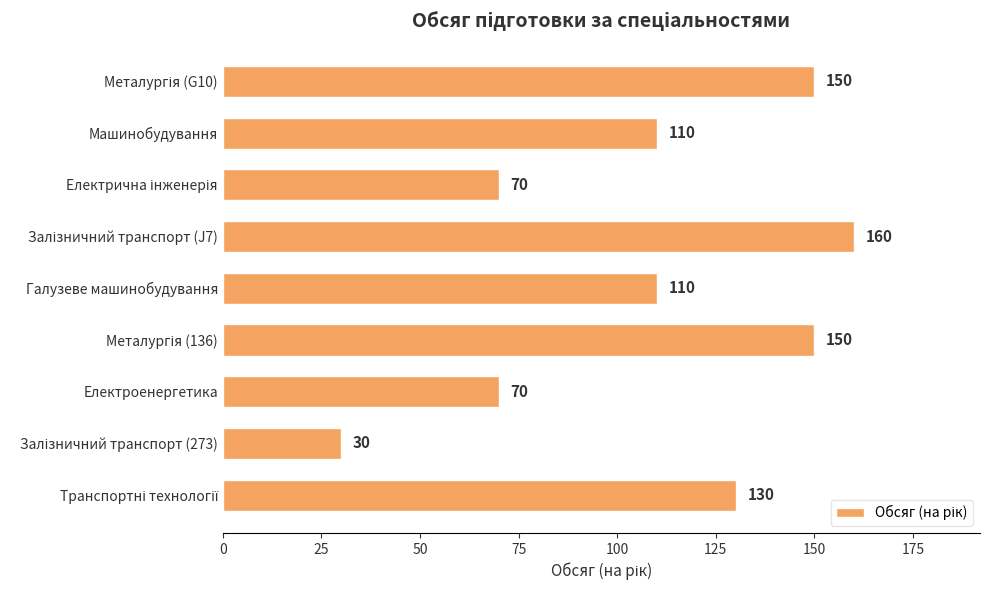

Reading top to bottom, extract all data points from this chart.

150	110	70	160	110	150	70	30	130